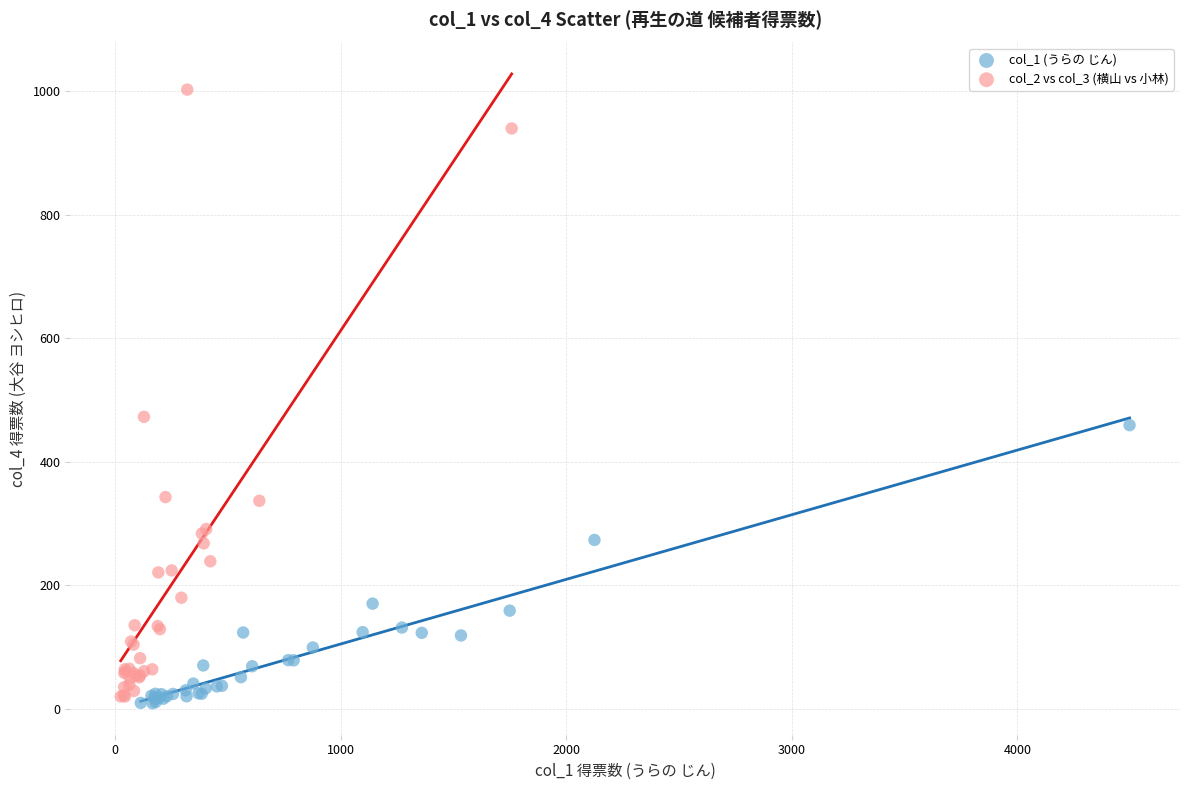

Which series has the largest Y range (max minus min)?

col_2 vs col_3 (横山 vs 小林)